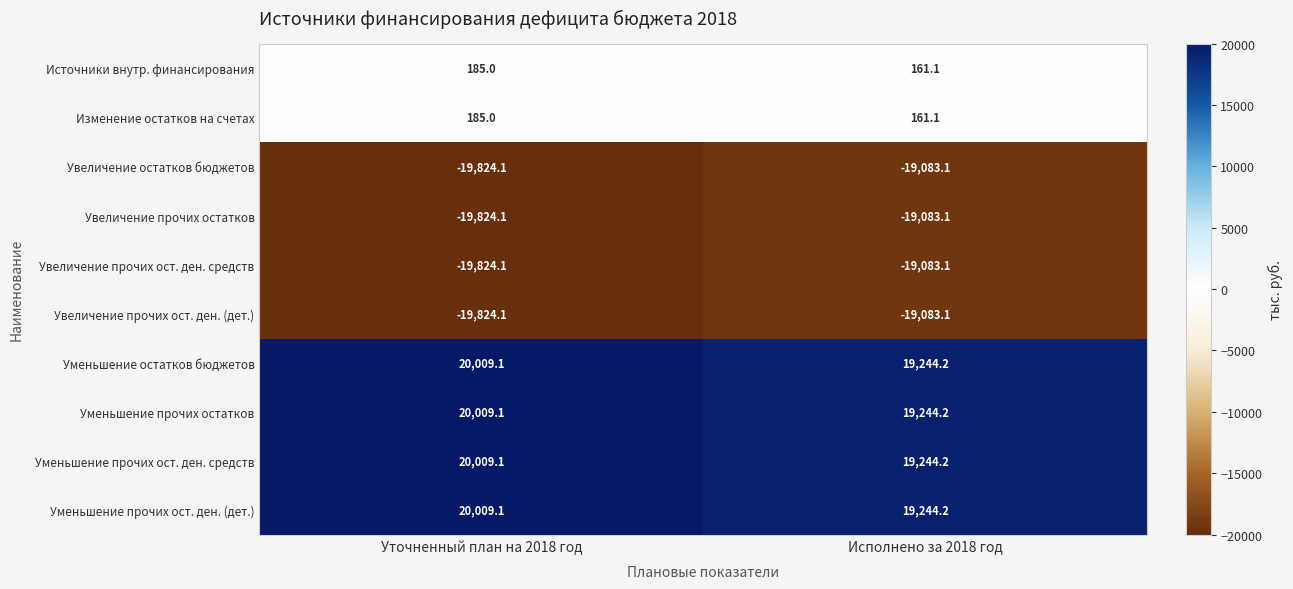

Which category has the highest value across all series?

Уточненный план на 2018 год